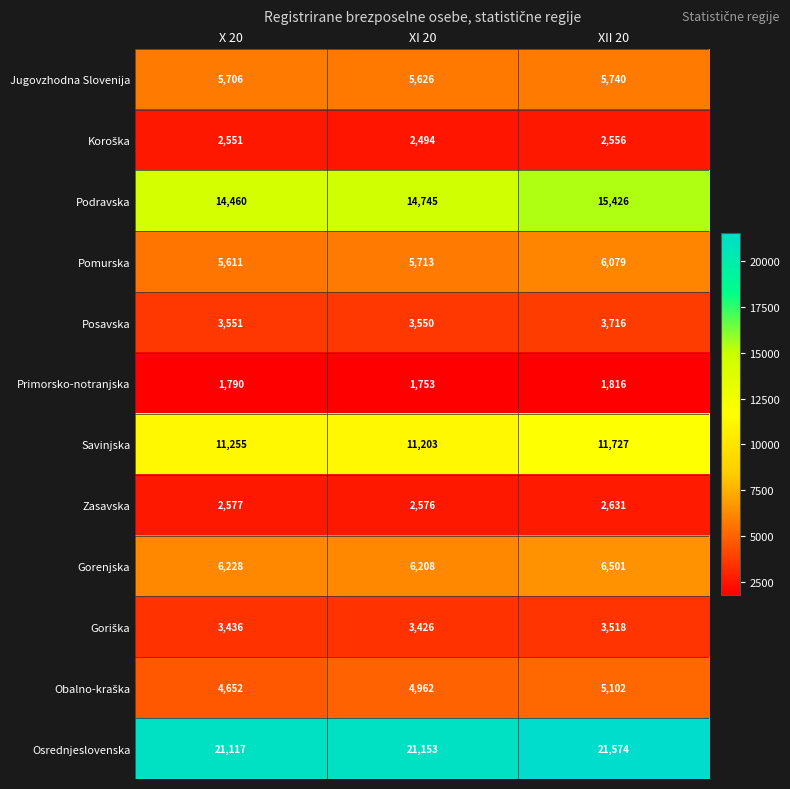

What is the average value of the Pomurska series?

5801